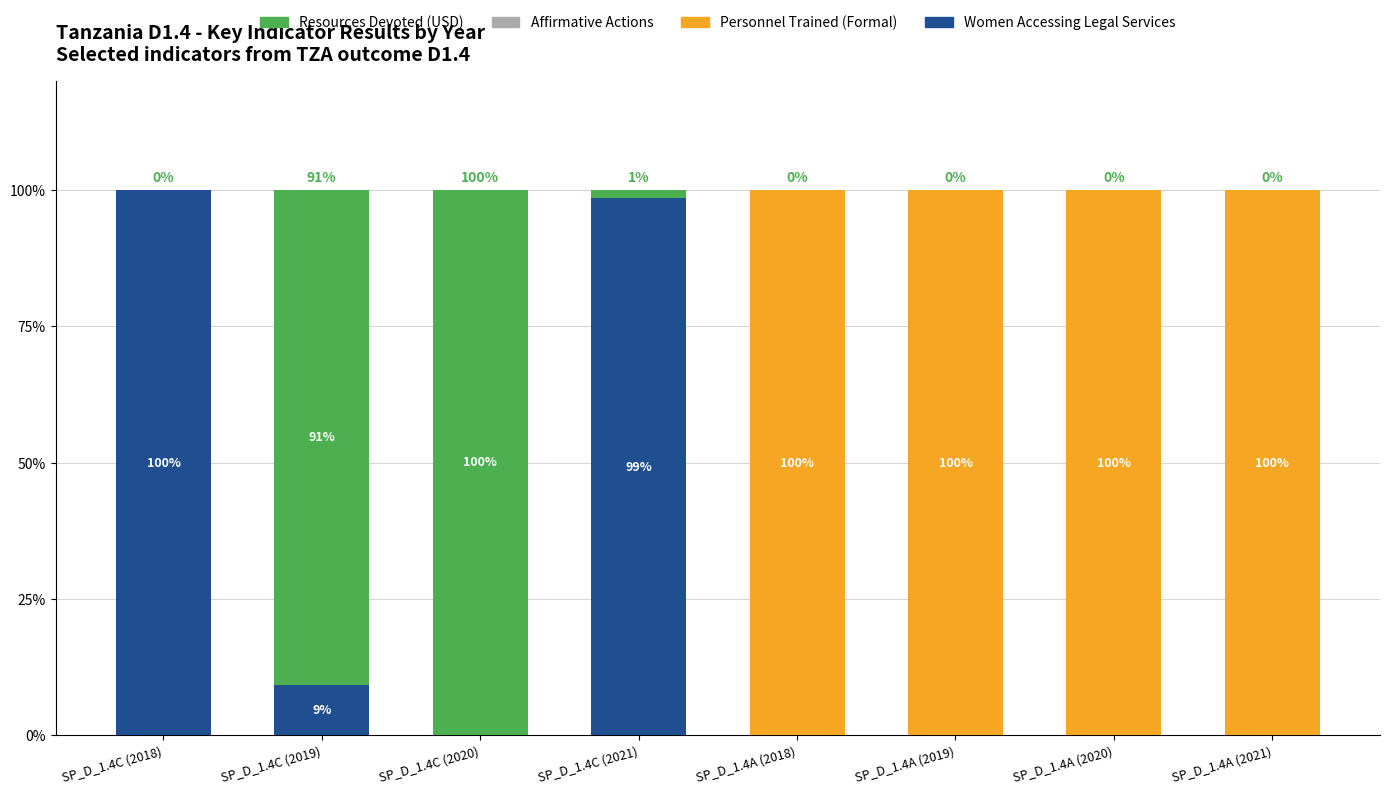

Is it true that Women Accessing Legal Services equals 43.0 at SP_D_1.4C (2021)?

False